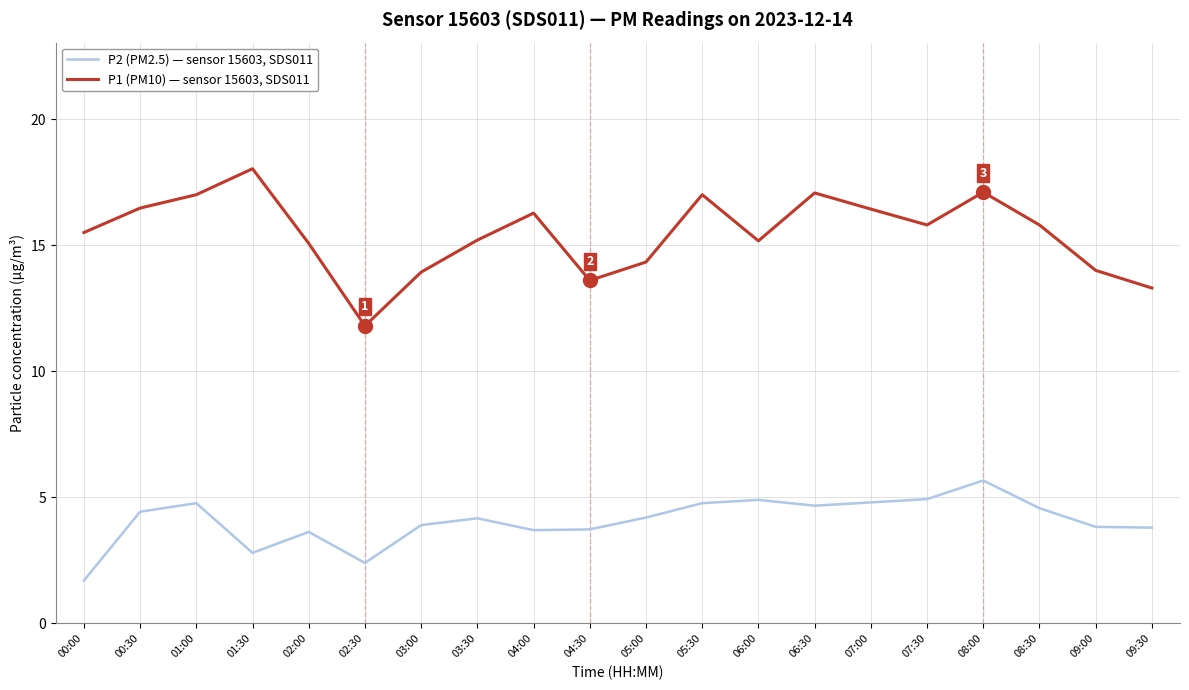

Where does the P1 (PM10) — sensor 15603, SDS011 series first go above 15?

00:00